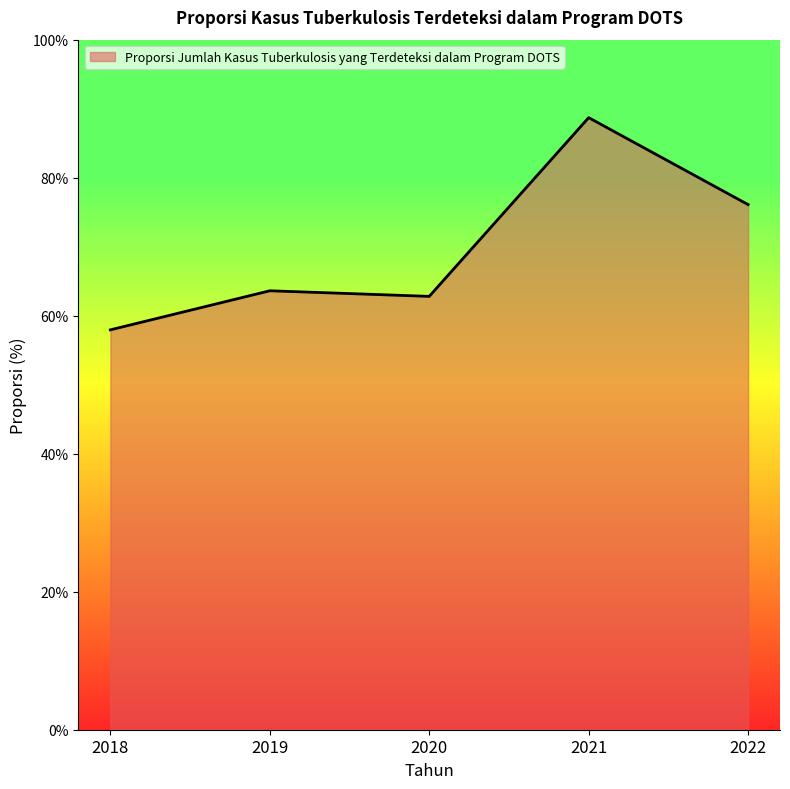

List the labels in order of value, smallest first.

2018, 2020, 2019, 2022, 2021